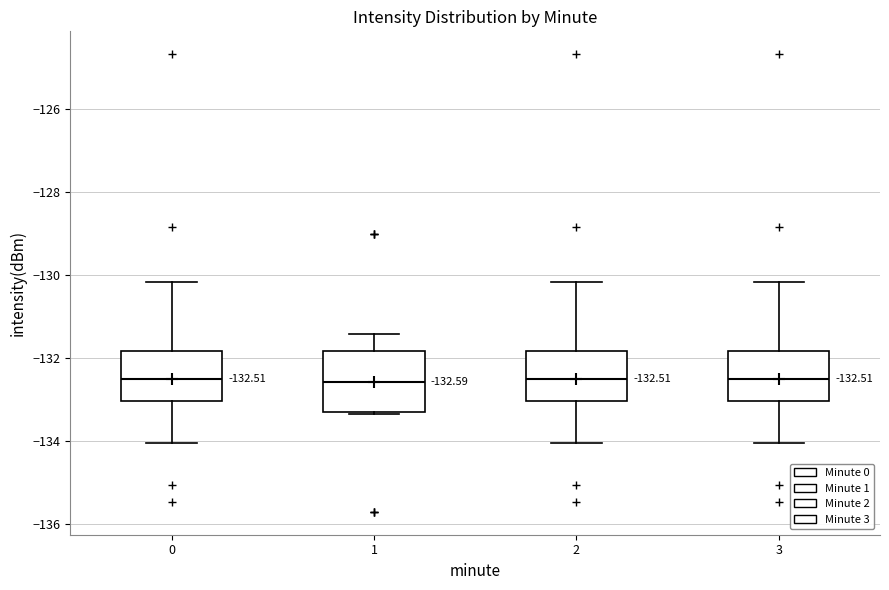

Which box is the tallest, from its lower edge to its upper edge?

1